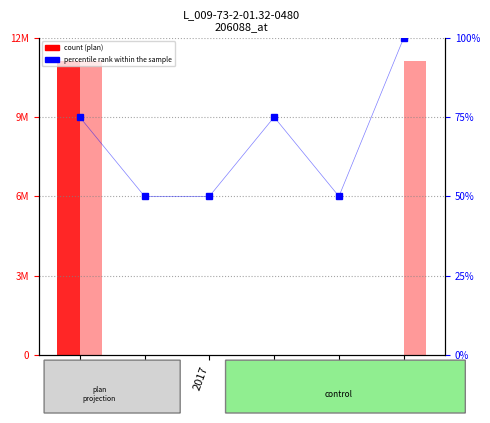

How many groups of bars are there?

6